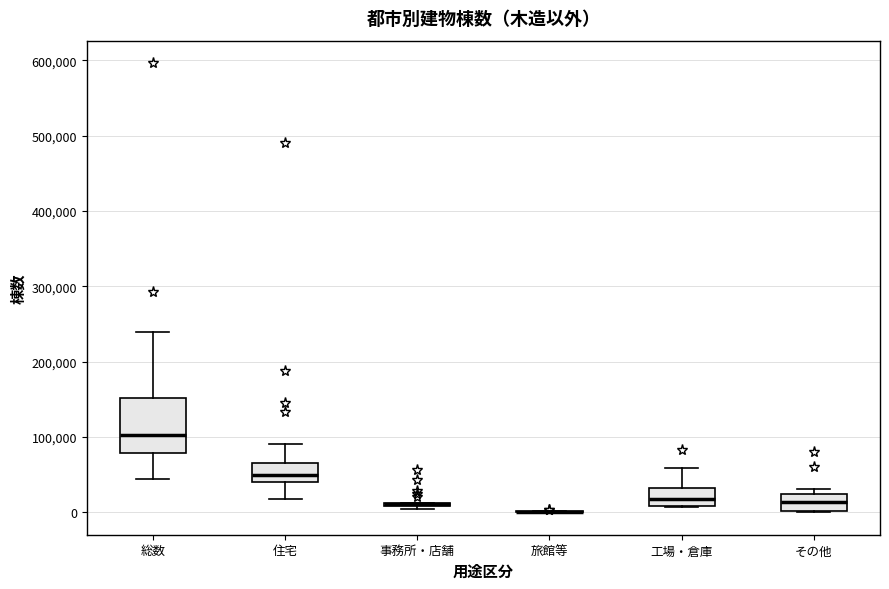

Which box is the tallest, from its lower edge to its upper edge?

総数